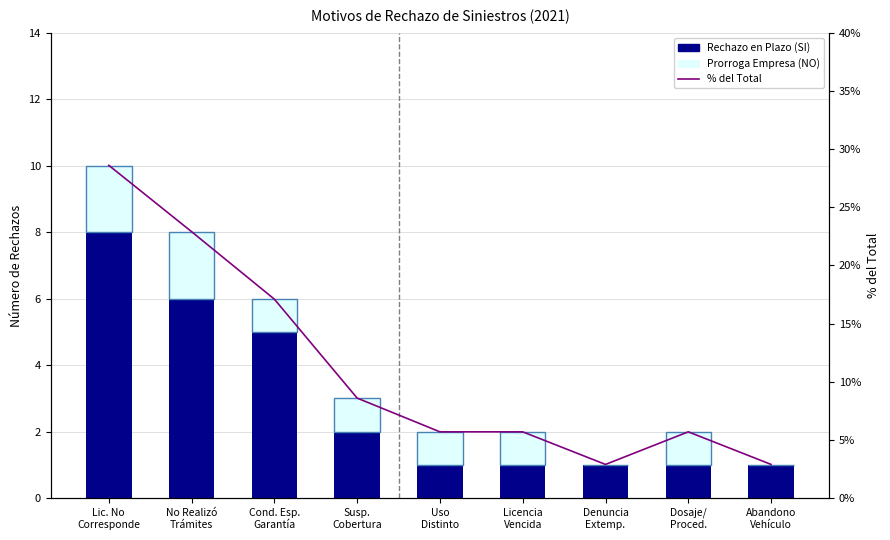

What is the highest value of the Prorroga Empresa (NO) series?

2.0